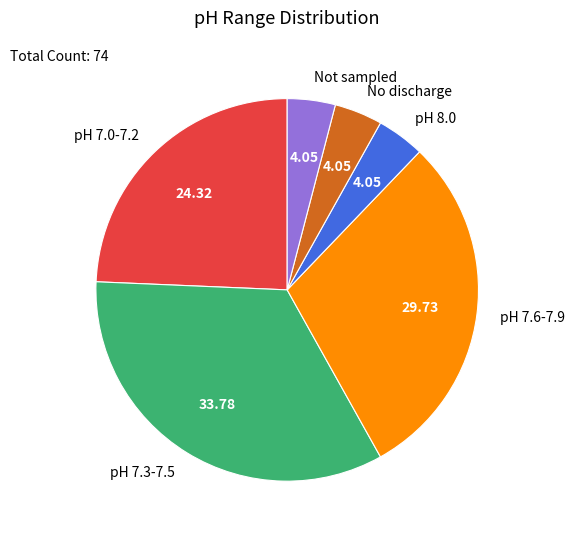

Is pH 7.0-7.2 the majority of the pie?

No